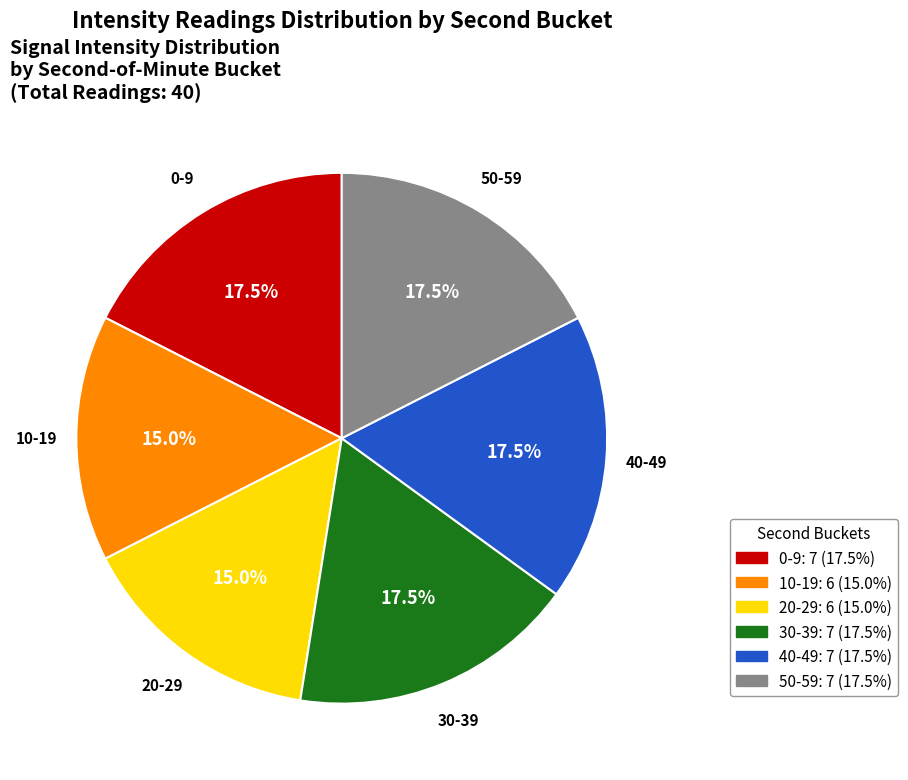

Does any single category account for the majority?

No